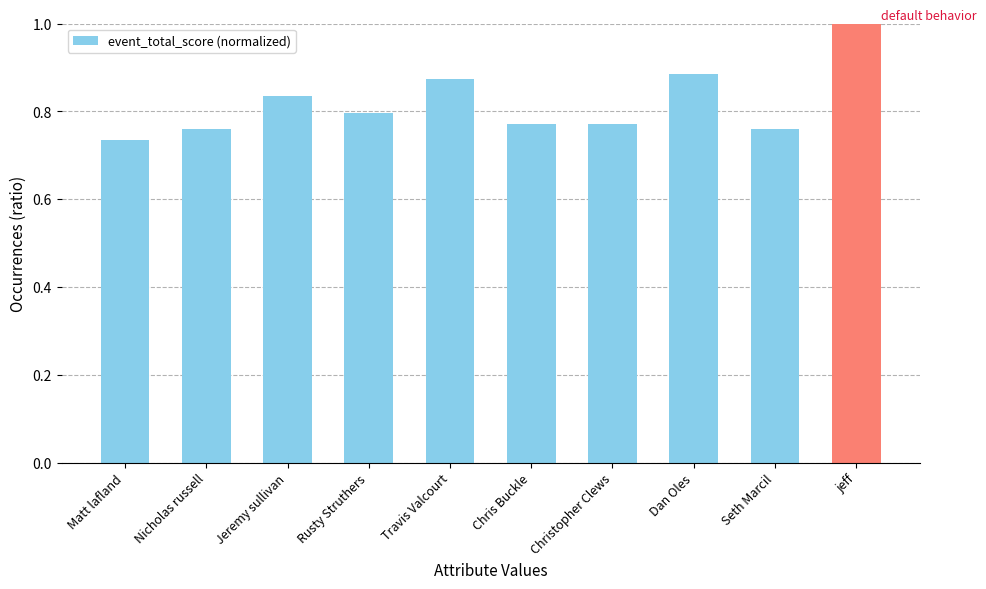

What is the maximum value shown in the chart?

1.0